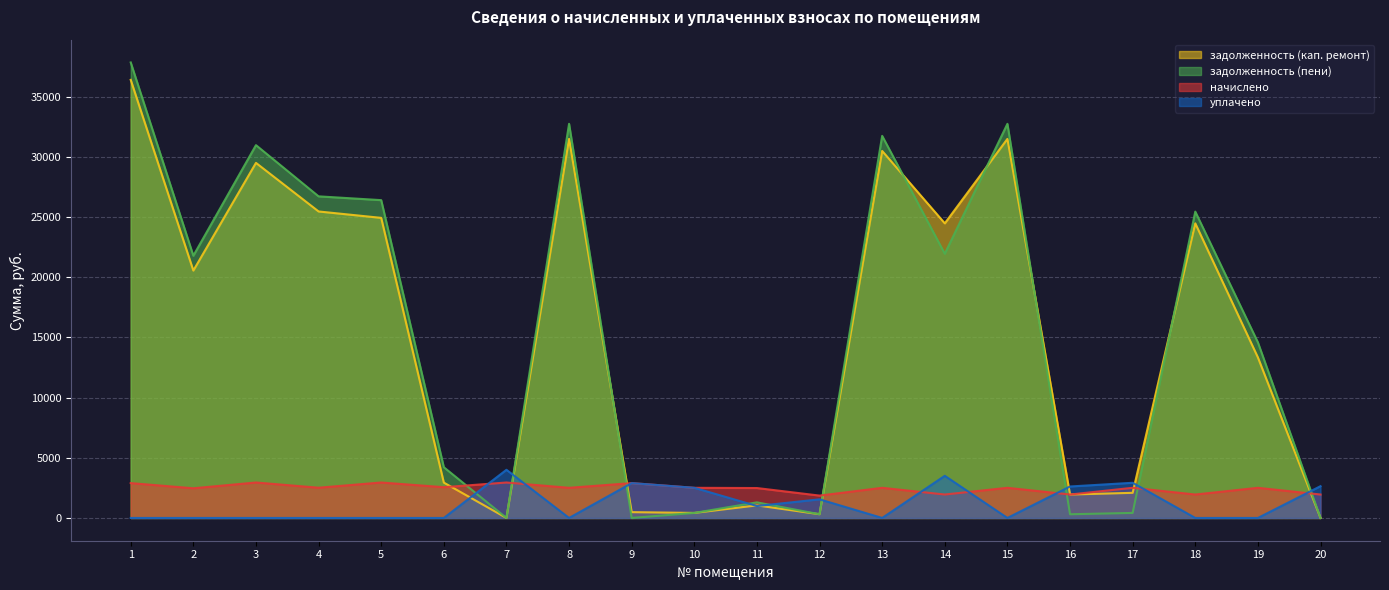

Where do задолженность (кап. ремонт) and задолженность (пени) first cross each other?

8 and 9